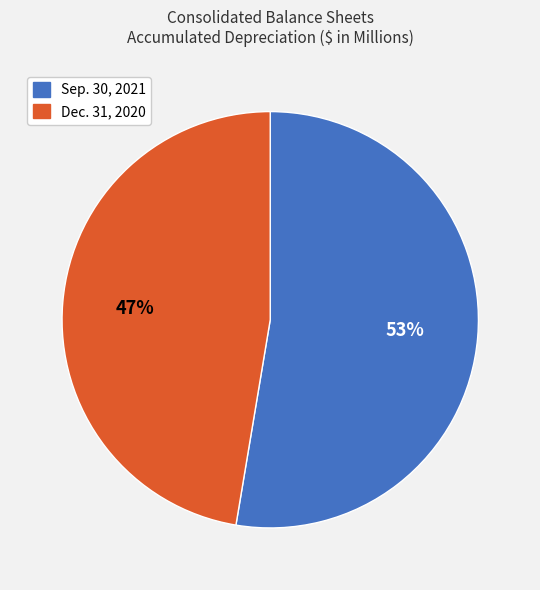

To the nearest percent, what is the average slice percentage?

50%